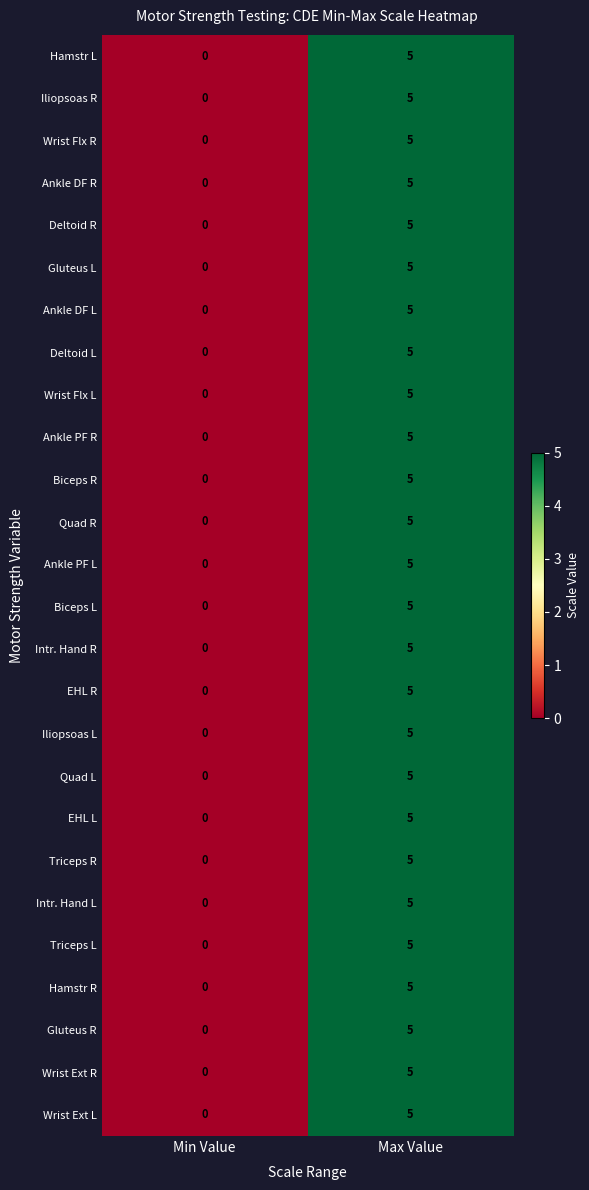

What is the total value across all series at Max Value?

130